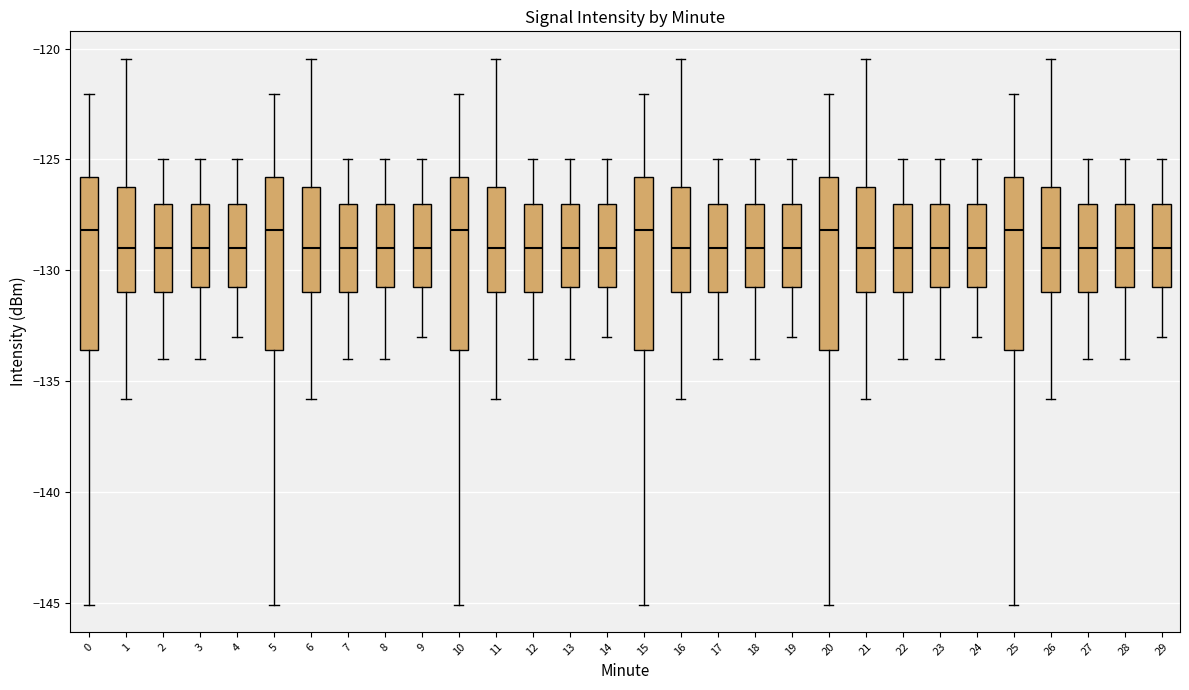

Where does the upper whisker of the box at x = 21 end on the y-axis? The values are not printed on the chart, so give them approximately, as read against the axis.

-120.5